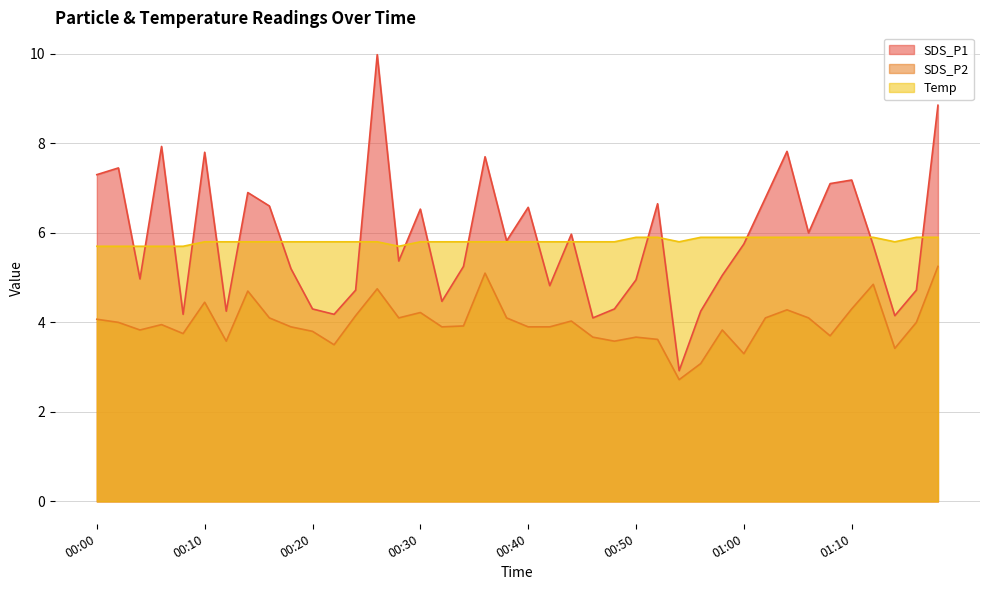

How many values in the SDS_P1 series exceed 5?

25